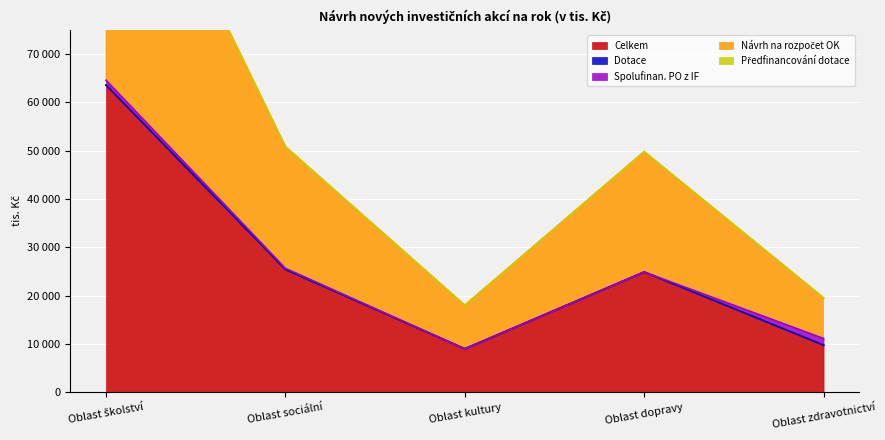

Reading left to right, transcribe all the data shown in this chart.

Celkem: Oblast školství=63563	Oblast sociální=25405	Oblast kultury=9000	Oblast dopravy=24890	Oblast zdravotnictví=9760
Dotace: Oblast školství=0	Oblast sociální=0	Oblast kultury=0	Oblast dopravy=0	Oblast zdravotnictví=0
Spolufinan. PO z IF: Oblast školství=1000	Oblast sociální=250	Oblast kultury=0	Oblast dopravy=0	Oblast zdravotnictví=1370
Návrh na rozpočet OK: Oblast školství=62563	Oblast sociální=25155	Oblast kultury=9000	Oblast dopravy=24890	Oblast zdravotnictví=8390
Předfinancování dotace: Oblast školství=0	Oblast sociální=0	Oblast kultury=0	Oblast dopravy=0	Oblast zdravotnictví=0